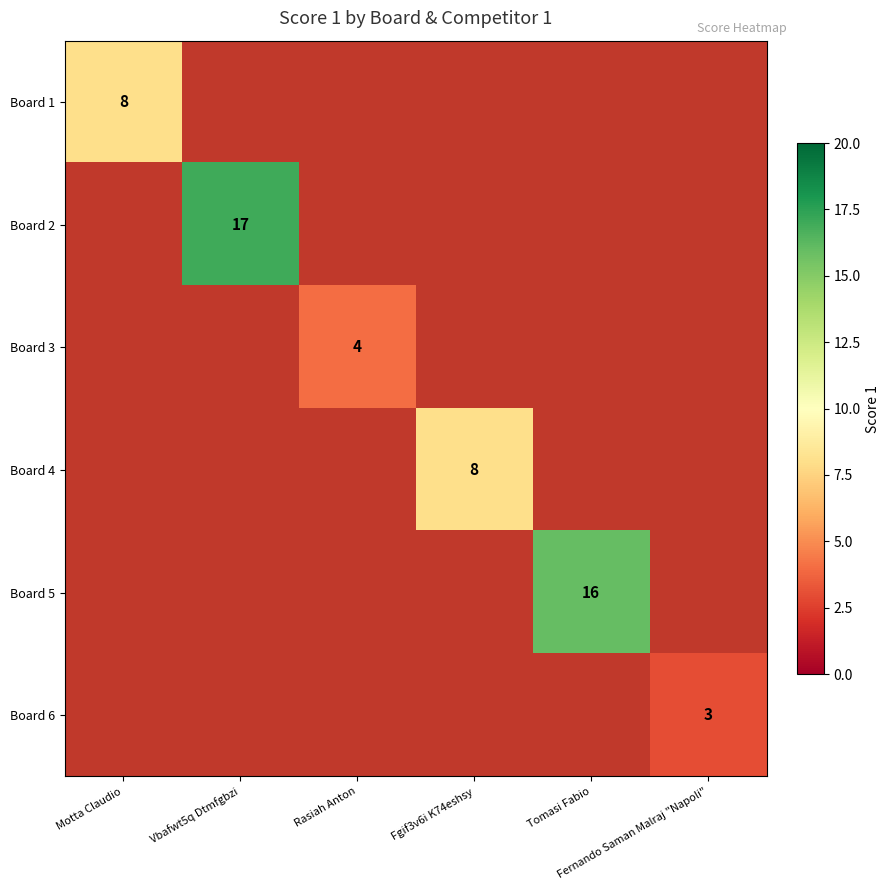

How many categories are shown in the chart?

6